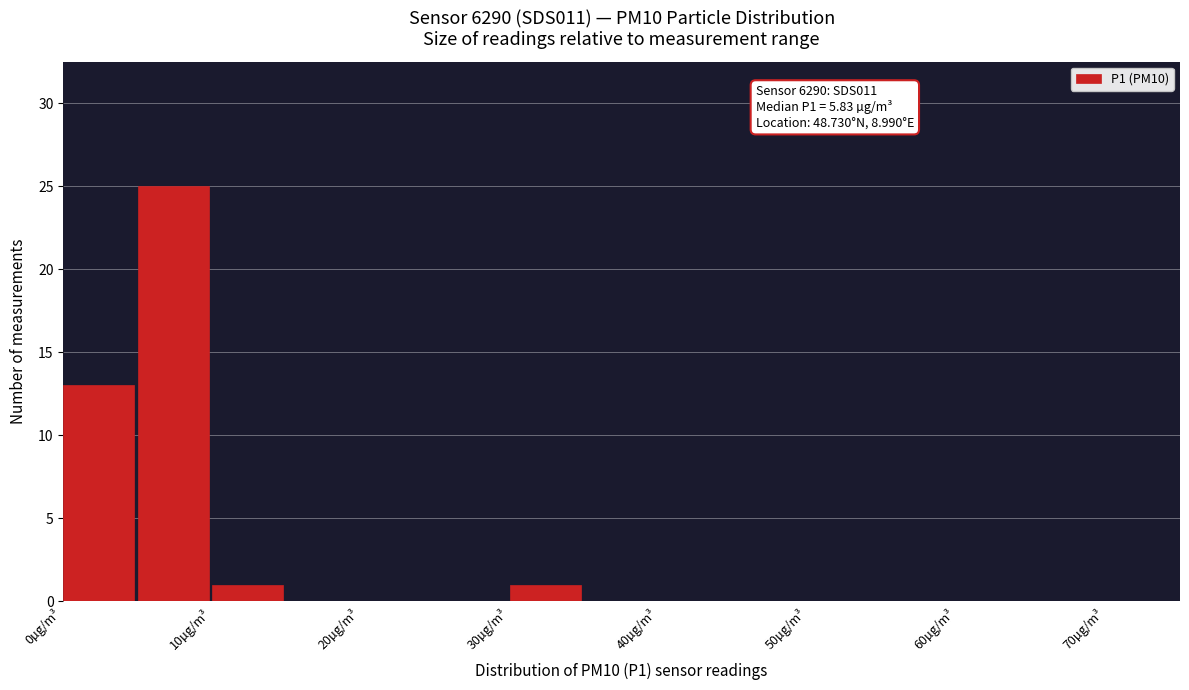

Which range on the x-axis has the tallest bar?

5 to 10